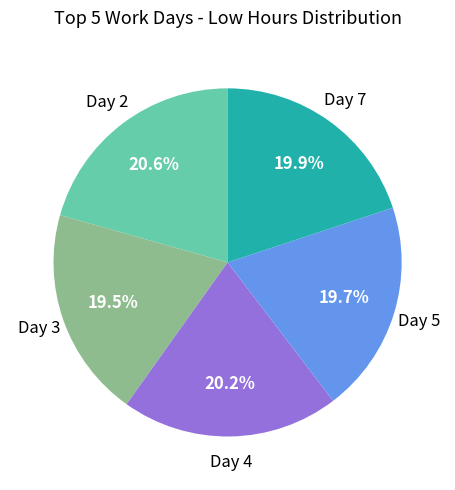

Is there a majority slice in this chart?

No